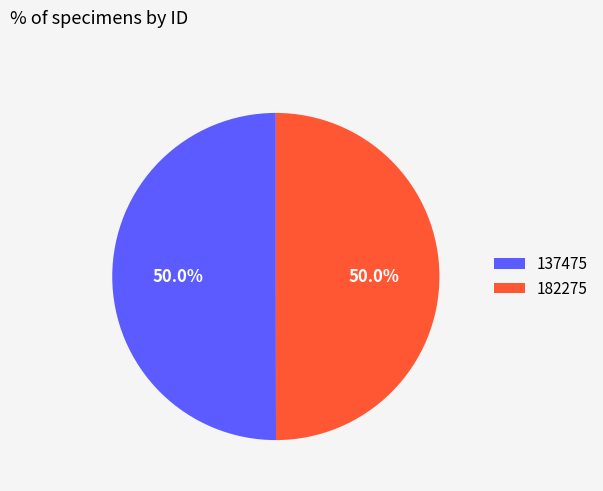

To the nearest percent, what is the combined percentage of 182275 and 137475?

100%